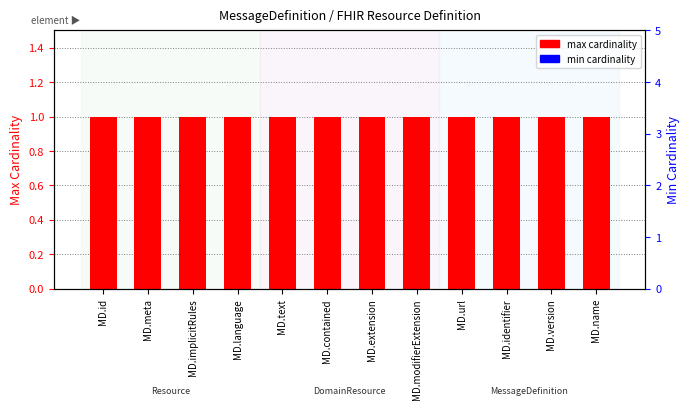

How many groups of bars are there?

12